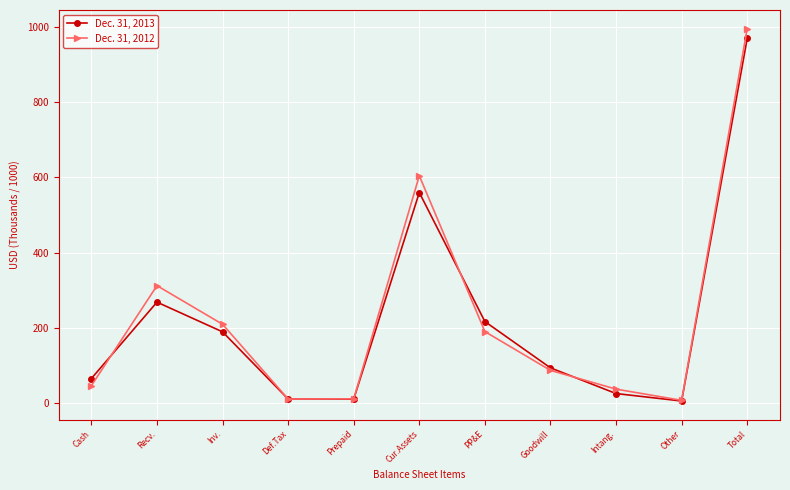

True or false: Dec. 31, 2013 and Dec. 31, 2012 cross at least once.

True